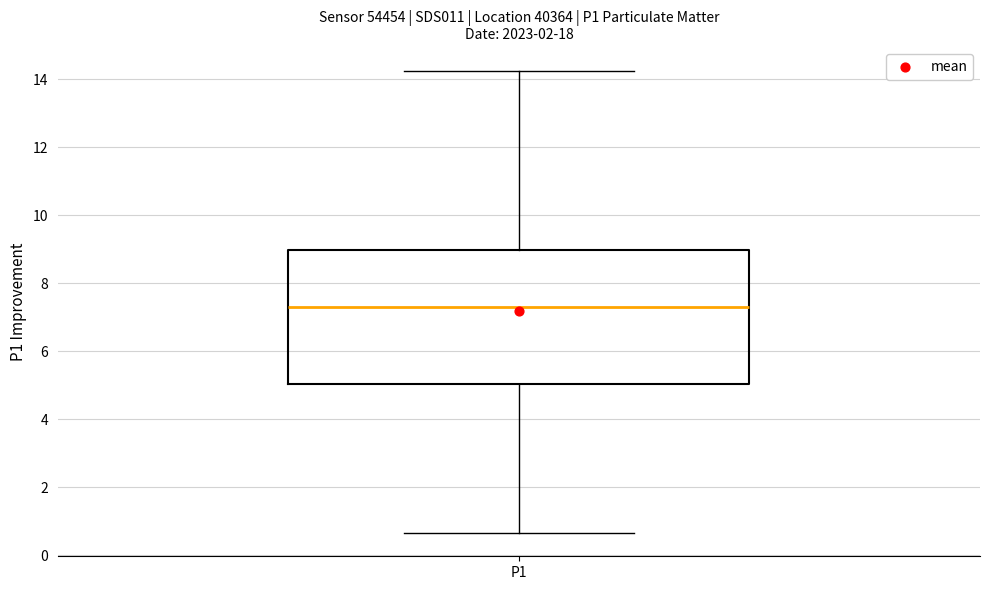

Where does the upper whisker of the box for P1 end on the y-axis? The values are not printed on the chart, so give them approximately, as read against the axis.

14.2